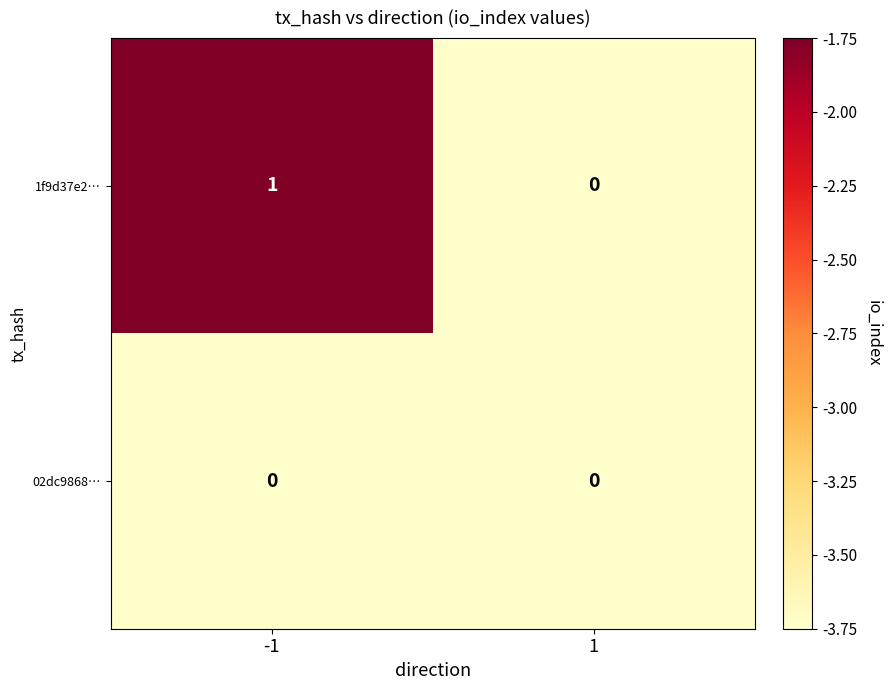

What is the maximum value shown in the chart?

1